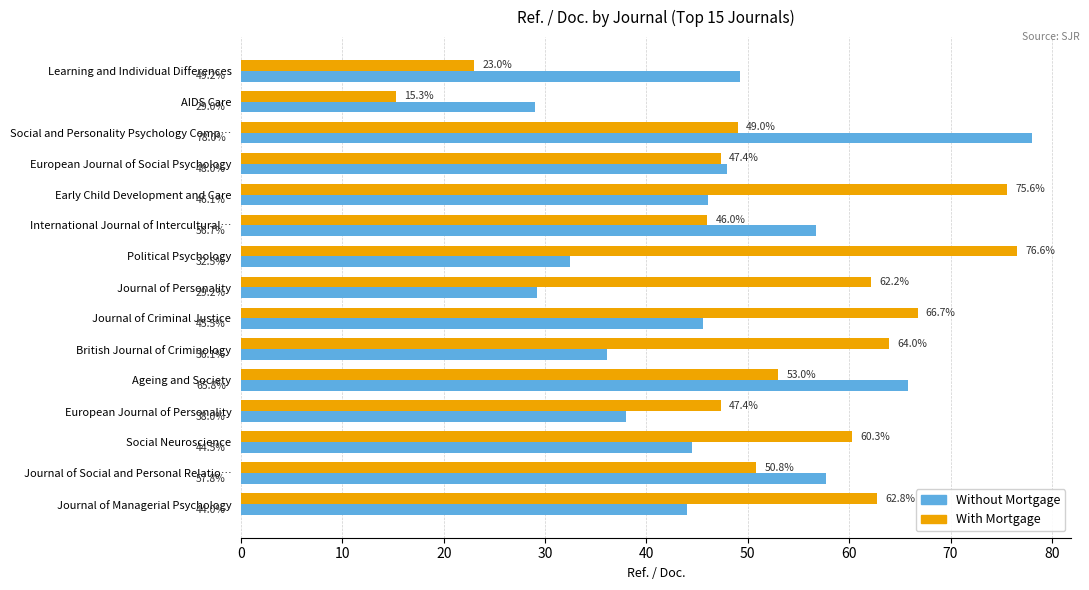

The value of With Mortgage at European Journal of Personality is 47.4. True or false?

True